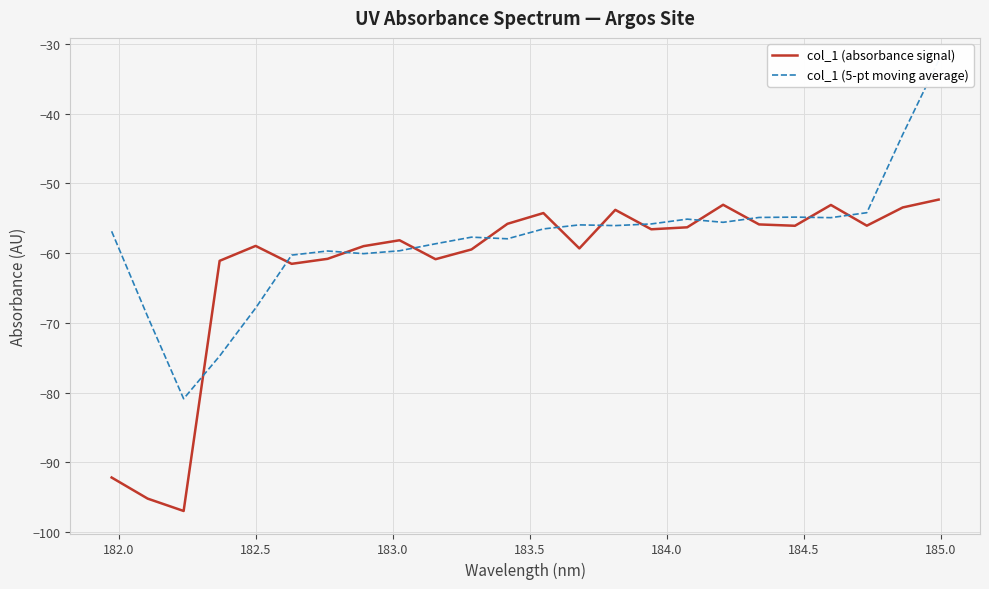

List the series in order of their overall mean, highest first.

col_1 (5-pt moving average), col_1 (absorbance signal)